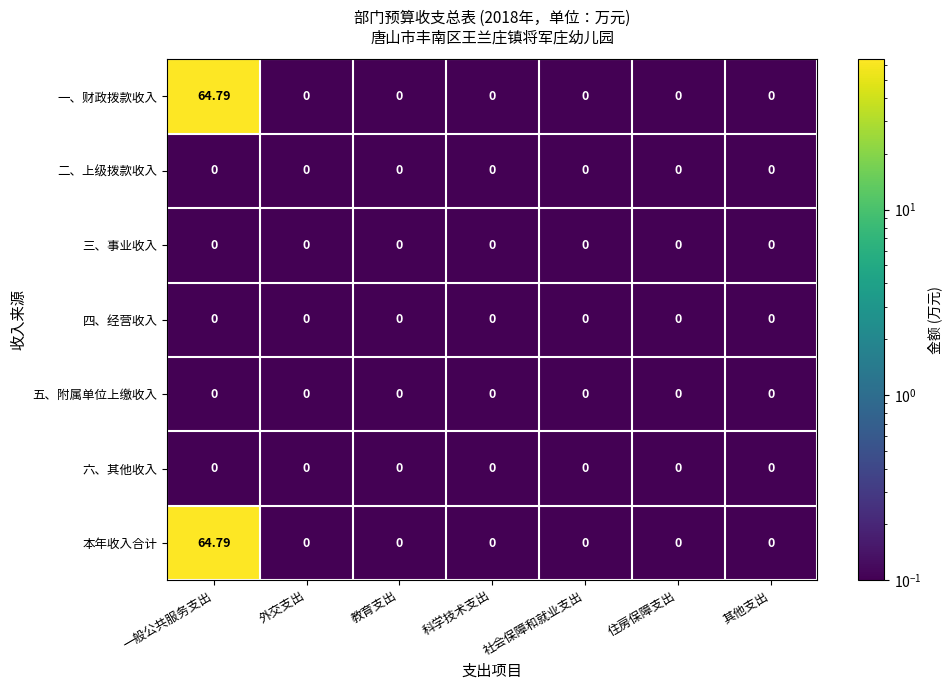

At which category does the chart reach its peak across all series?

一般公共服务支出